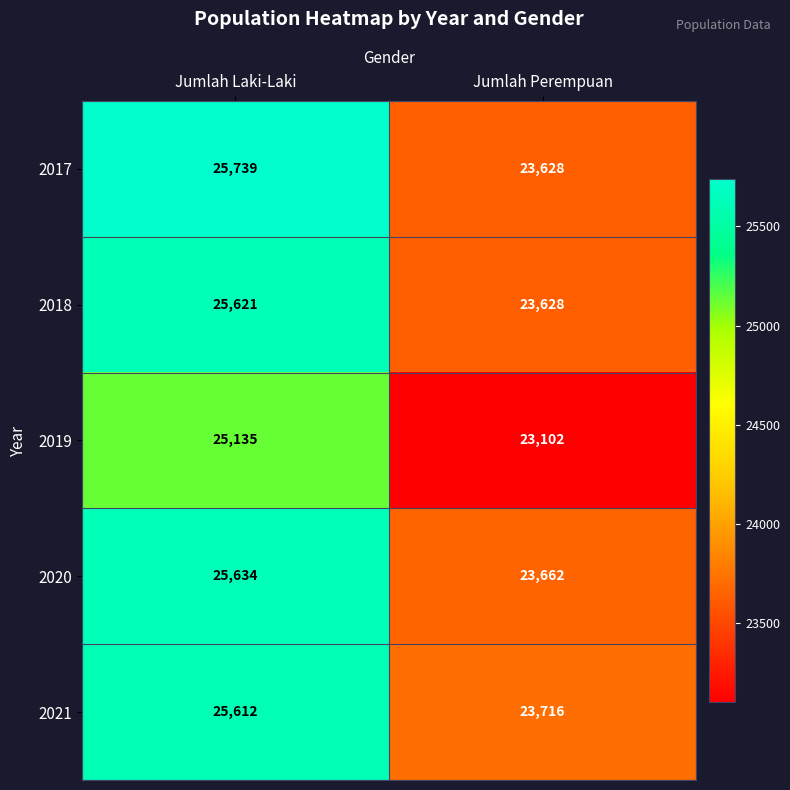

Which category has the highest value in the 2018 series?

Jumlah Laki-Laki